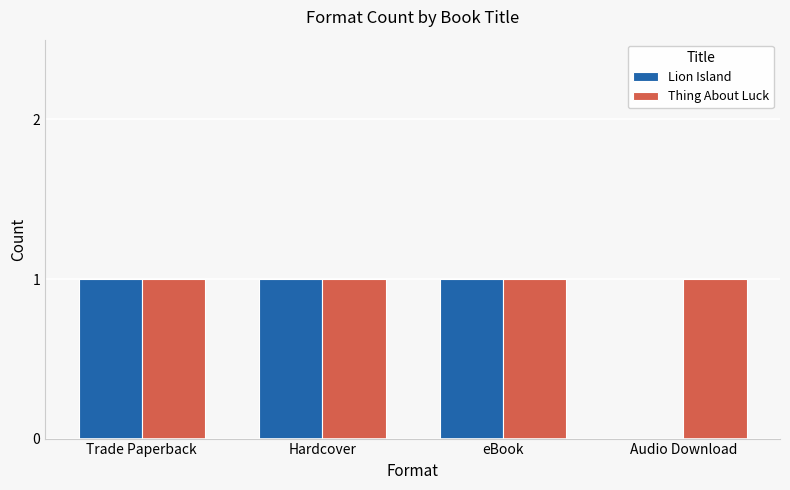

Are the bars grouped side by side (vs. stacked)?

Yes